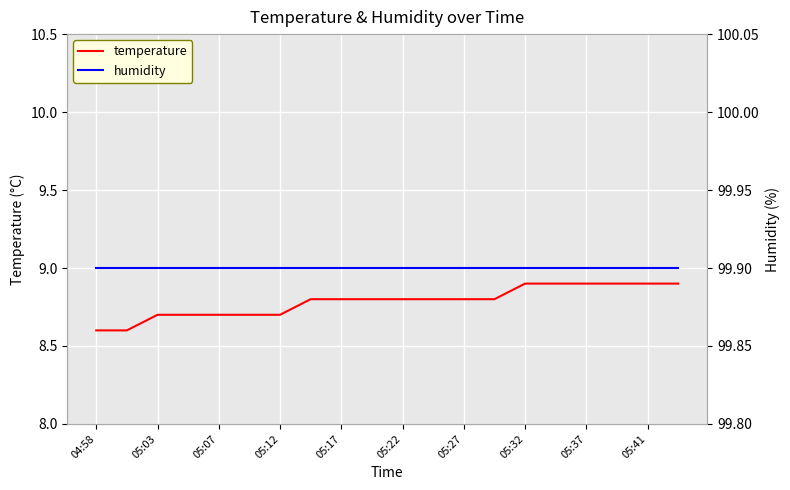

What is the difference between the highest and lowest values at 15?

91.0